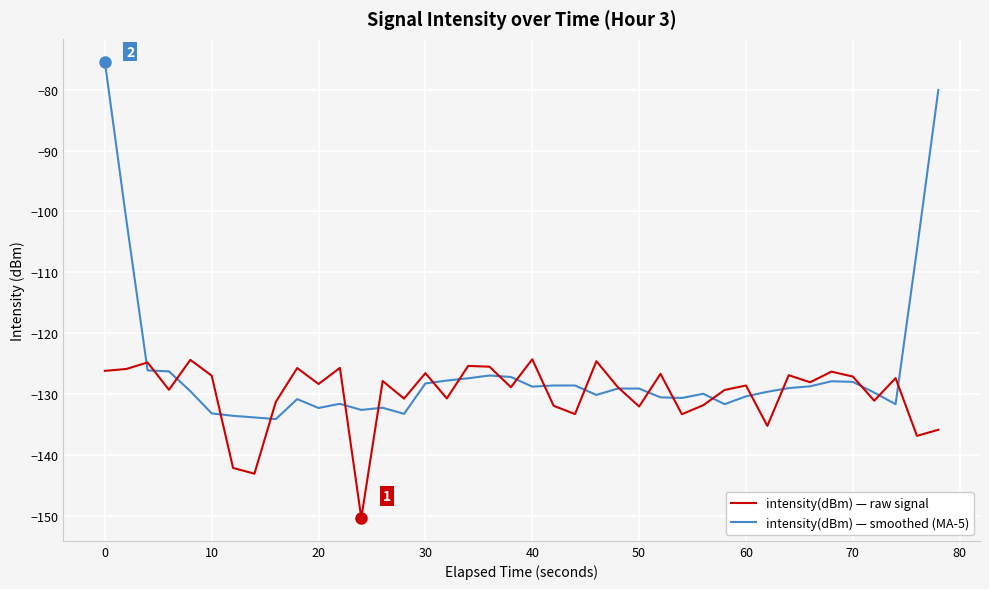

What is the lowest value of the intensity(dBm) — raw signal series?

-150.4